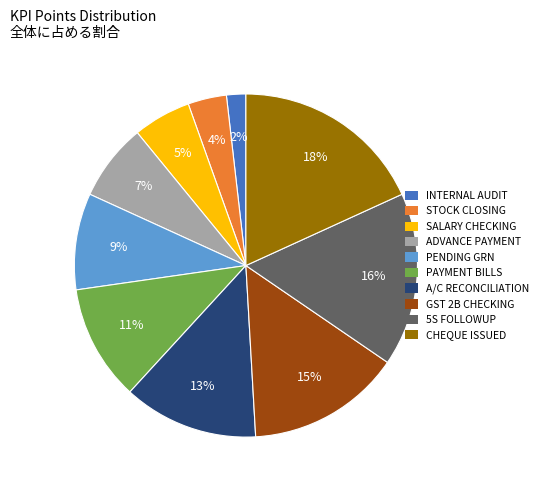

To the nearest percent, what is the difference between the largest and smallest slice percentages?

16%